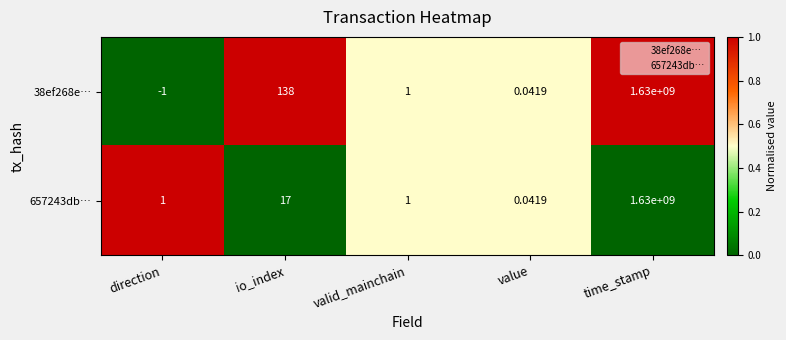

Which label corresponds to the largest value in the chart?

time_stamp